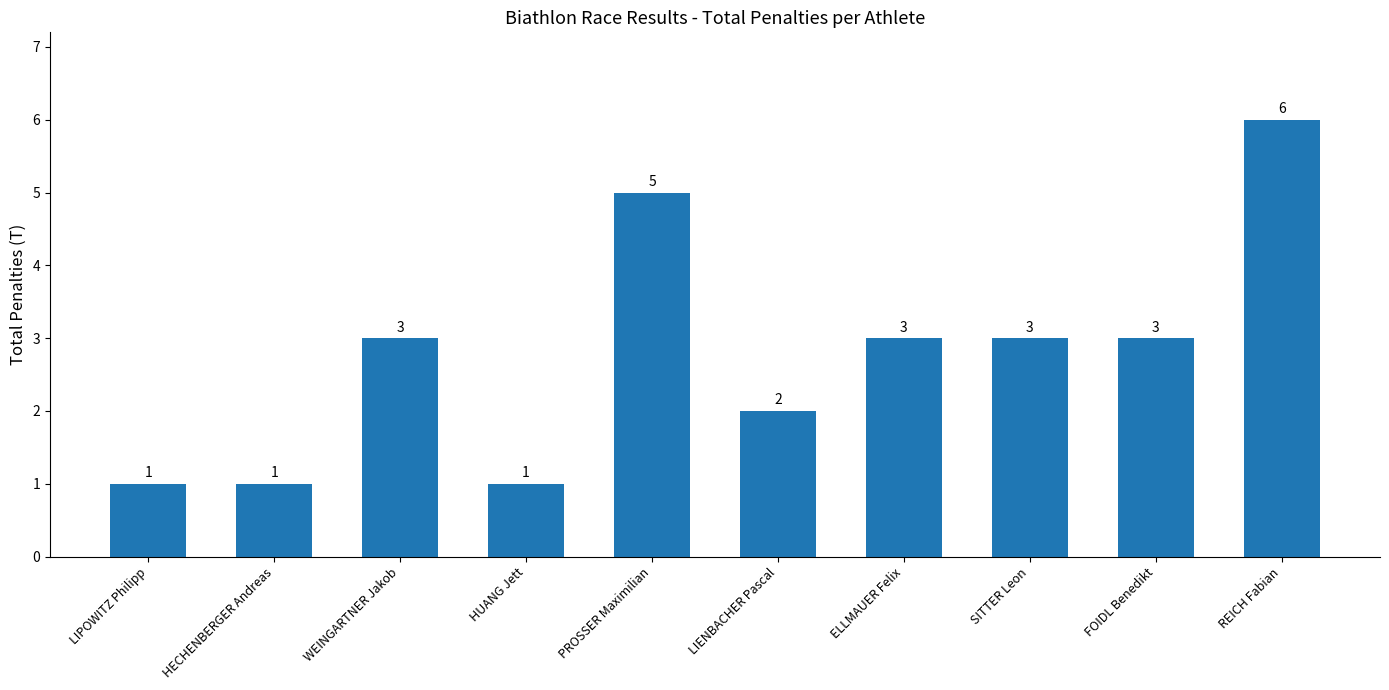

Reading left to right, list all the values displayed in this chart.

LIPOWITZ Philipp=1	HECHENBERGER Andreas=1	WEINGARTNER Jakob=3	HUANG Jett=1	PROSSER Maximilian=5	LIENBACHER Pascal=2	ELLMAUER Felix=3	SITTER Leon=3	FOIDL Benedikt=3	REICH Fabian=6